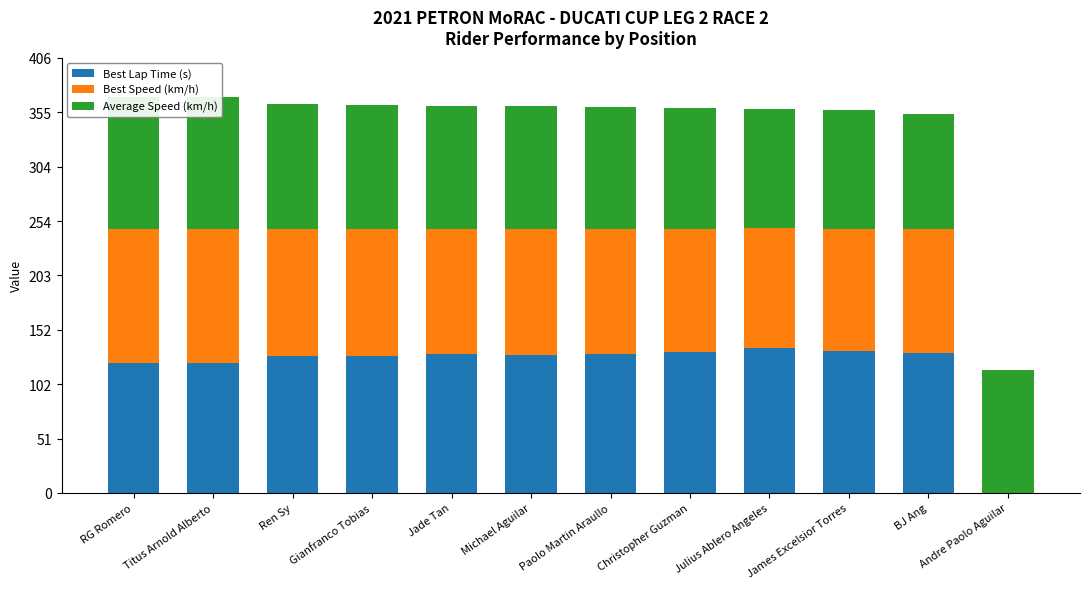

Reading left to right, what are all the values shown in this chart?

Best Lap Time (s): 121.4	121.2	127.6	127.7	129.2	129.1	130.0	131.5	134.9	132.7	130.2	0.0
Best Speed (km/h): 124.6	124.8	118.5	118.4	117.0	117.1	116.3	115.0	112.1	114.0	116.1	0.0
Average Speed (km/h): 123.4	123.4	117.0	116.4	114.8	114.7	113.7	112.6	111.2	110.9	106.9	114.4